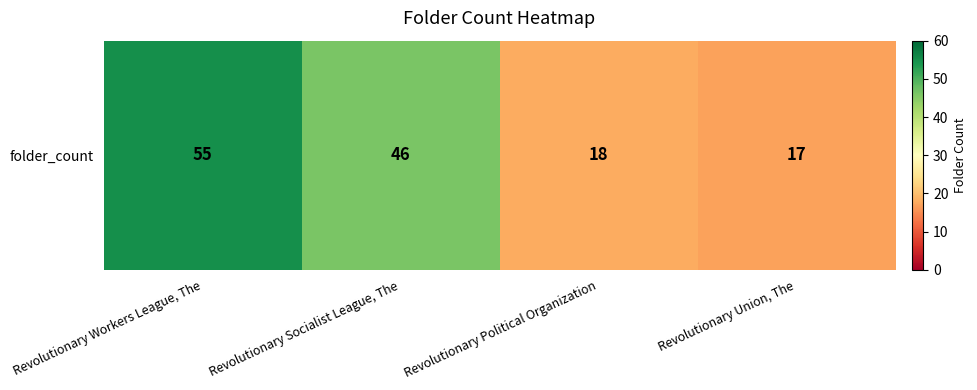

What is the minimum value shown in the chart?

17